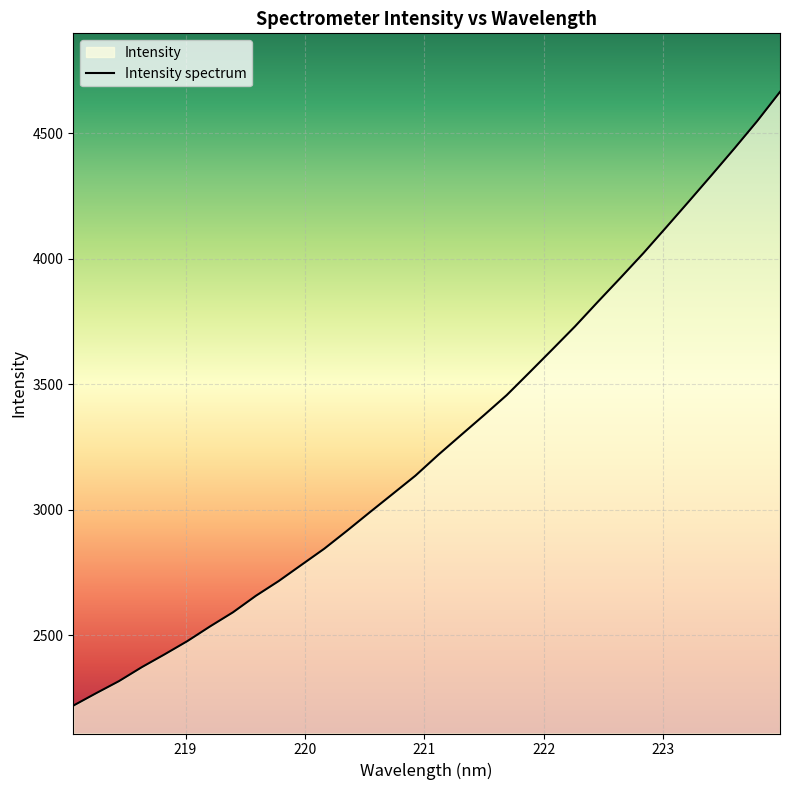

What is the difference between the values at 222.6447 and 219.0156?

1447.7